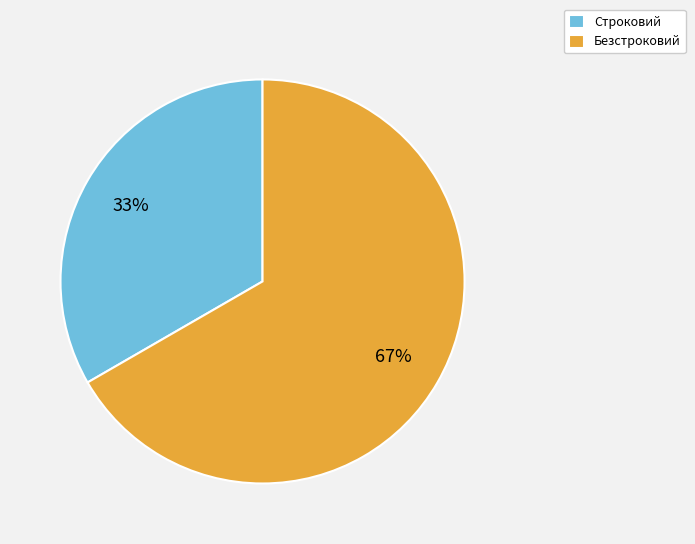

How many slices are in this pie chart?

2